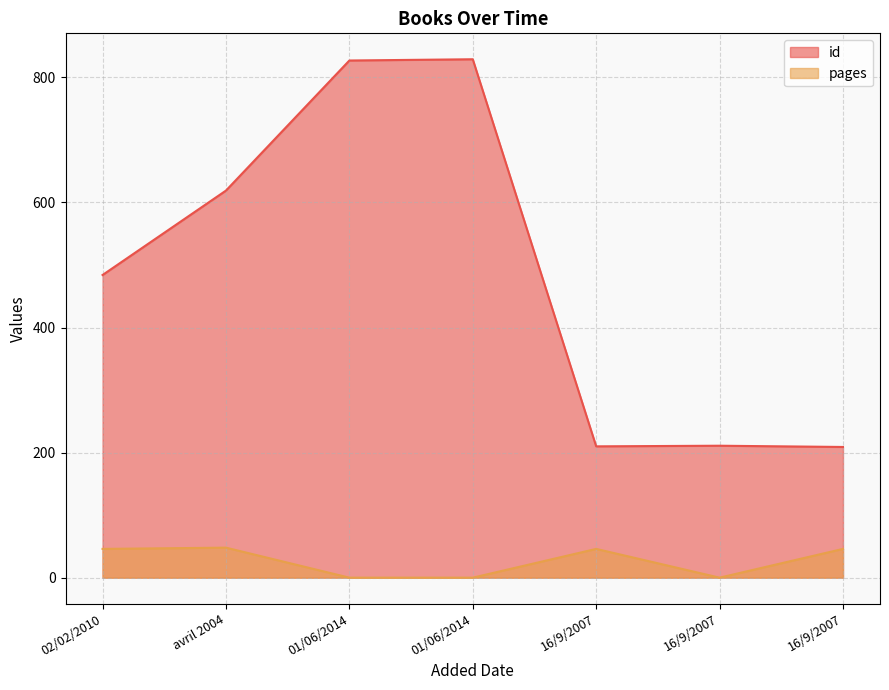

Reading left to right, list all the values displayed in this chart.

id: 02/02/2010=484	avril 2004=619	01/06/2014=827	01/06/2014=829	16/9/2007=210	16/9/2007=211	16/9/2007=209
pages: 02/02/2010=46	avril 2004=48	01/06/2014=0	01/06/2014=0	16/9/2007=46	16/9/2007=0	16/9/2007=46